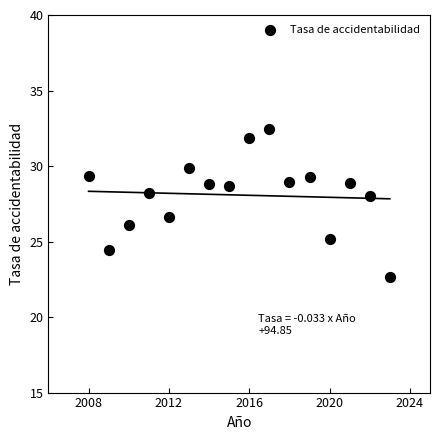

What Y value in the scatter plot is closest to 27?

26.6